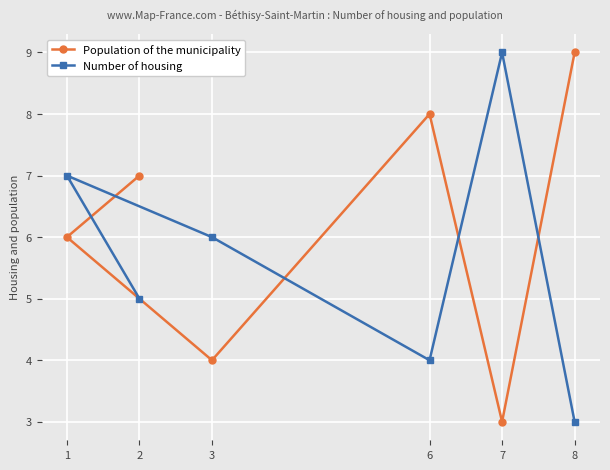

What is the minimum value for Population of the municipality?

3